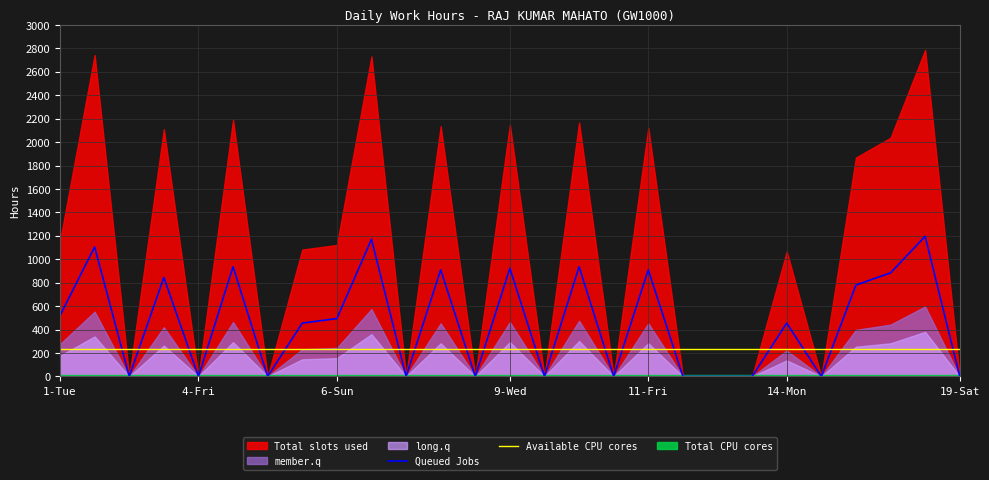

After their last crossing, which series has the higher values: Available CPU cores or Queued Jobs?

Available CPU cores